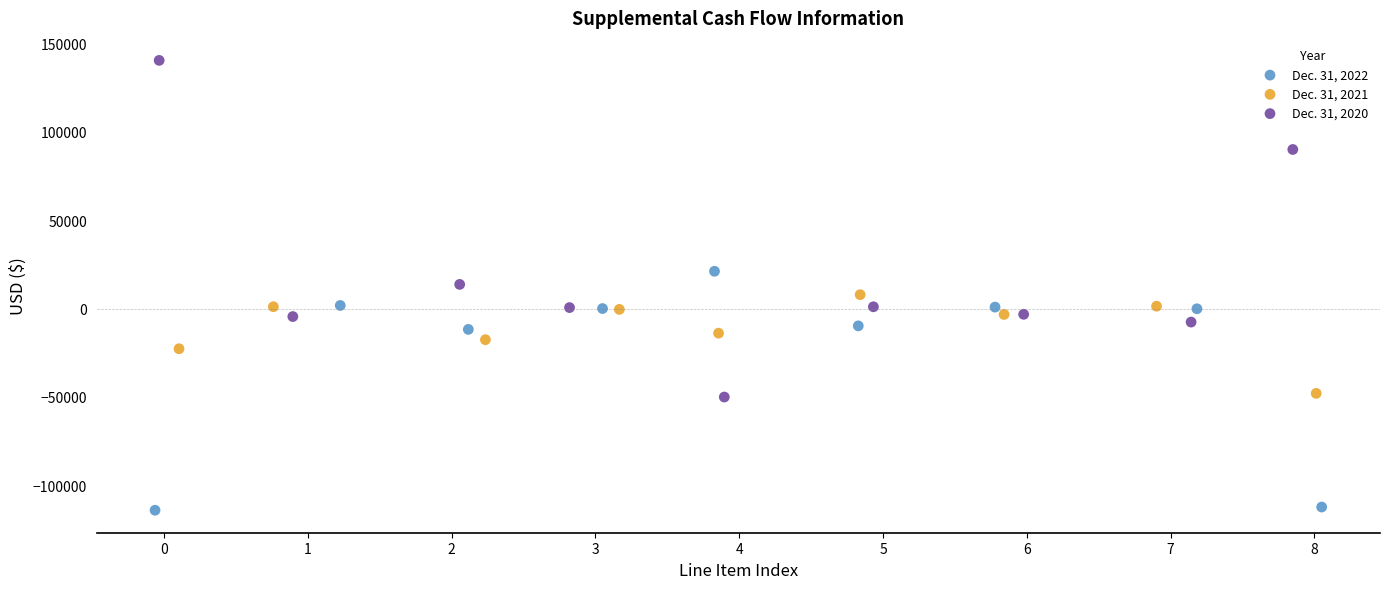

Which series has the largest Y range (max minus min)?

Dec. 31, 2020